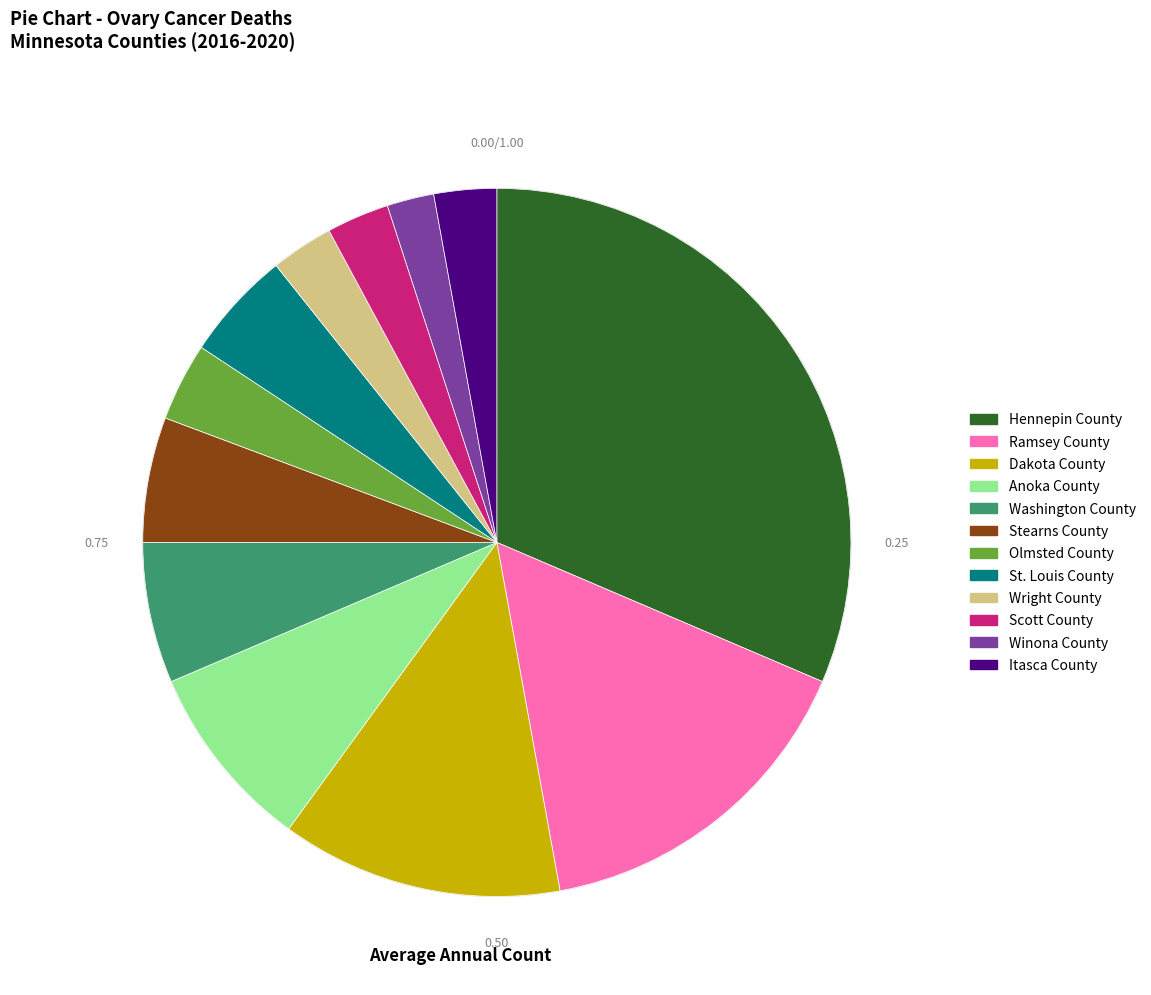

True or false: Dakota County accounts for 4% of the total.

False